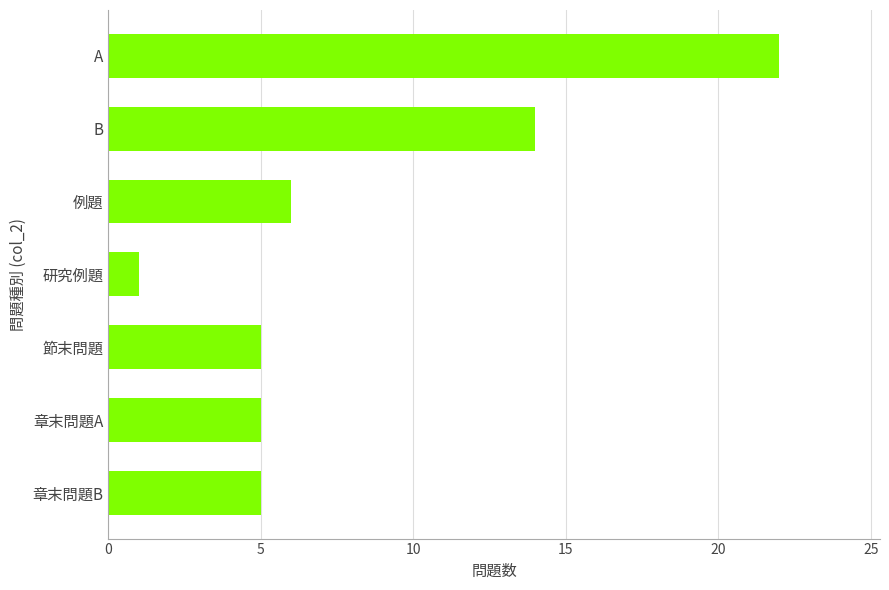

How many bars are there in total?

7